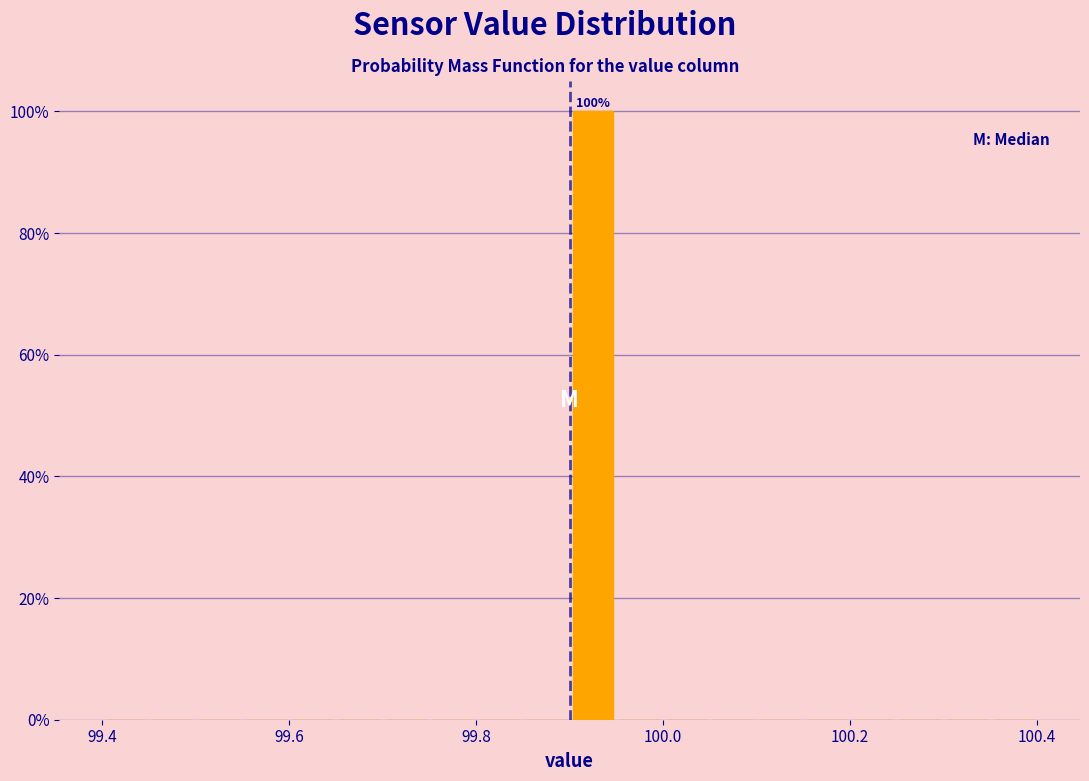

Read against the x-axis, roughly where is the centre of the tallest bar?

99.92